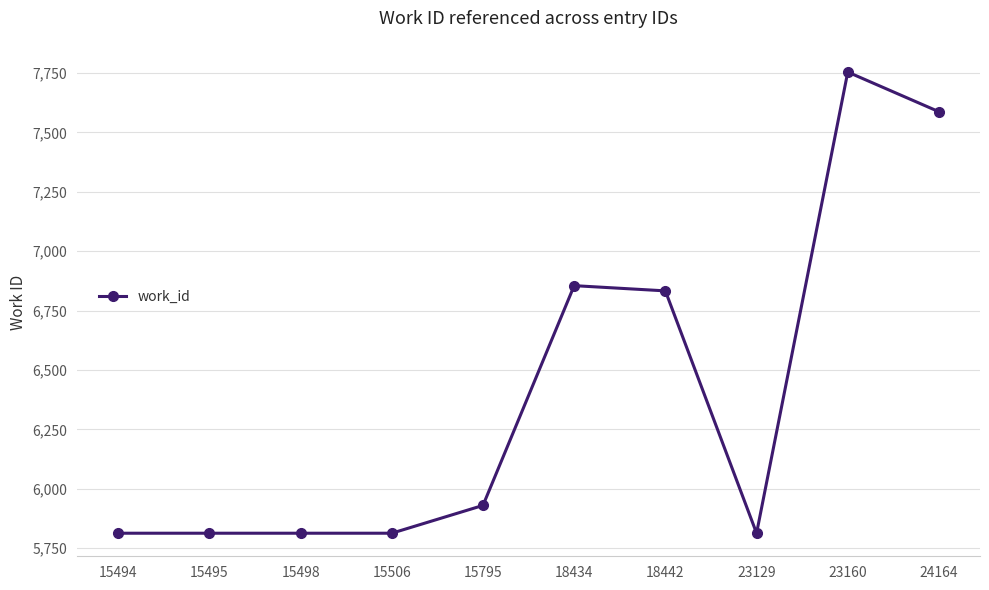

True or false: the data shows 3401 at 15495.

False